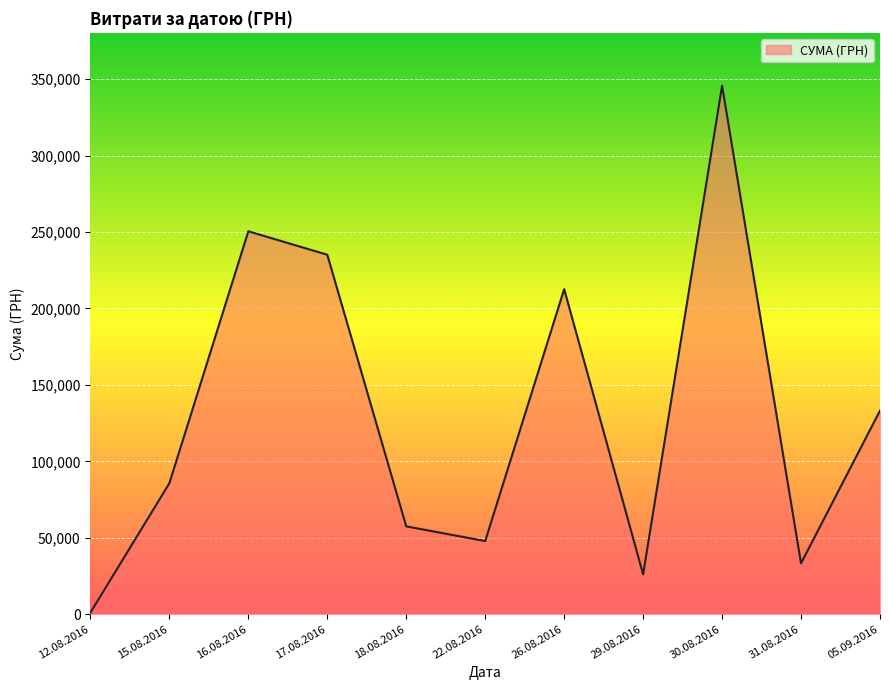

What is the difference between the values at 30.08.2016 and 16.08.2016?

95233.2